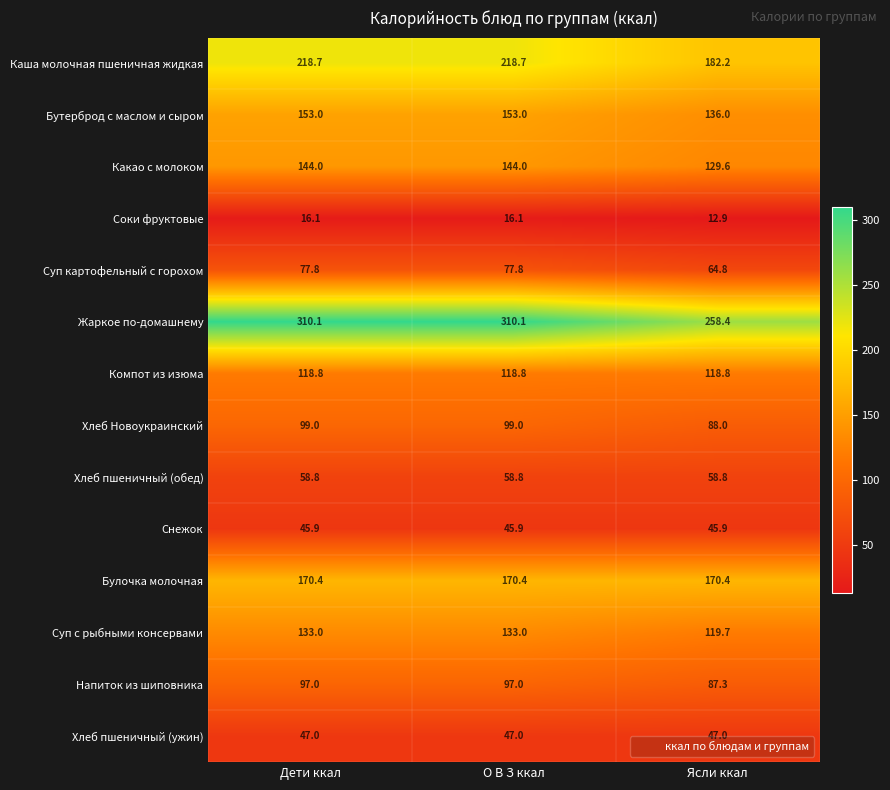

Which series changed the most between О В З ккал and Ясли ккал?

Жаркое по-домашнему